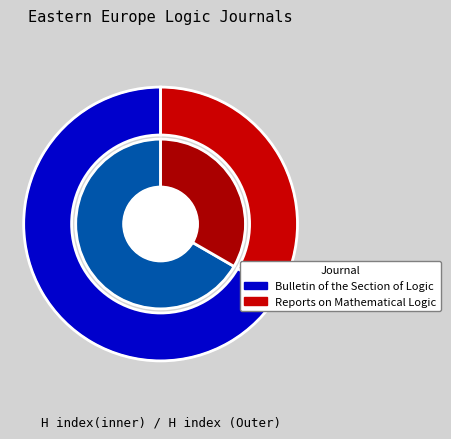

The Reports on Mathematical Logic slice represents 33% of the pie. True or false?

True